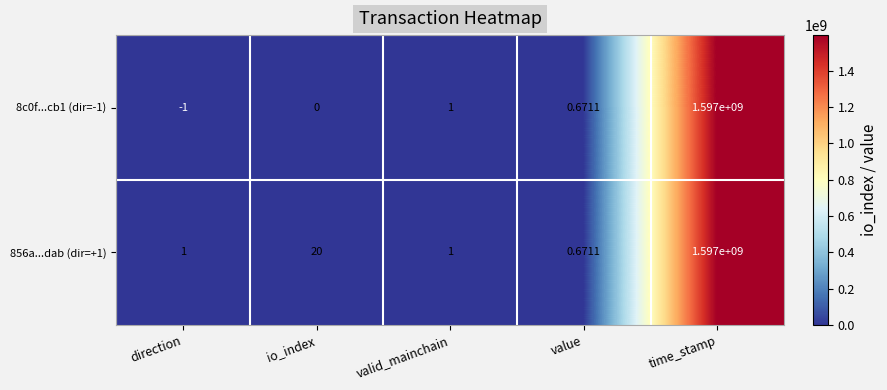

At which label is 8c0f...cb1 (dir=-1) closest to 798499999?

valid_mainchain